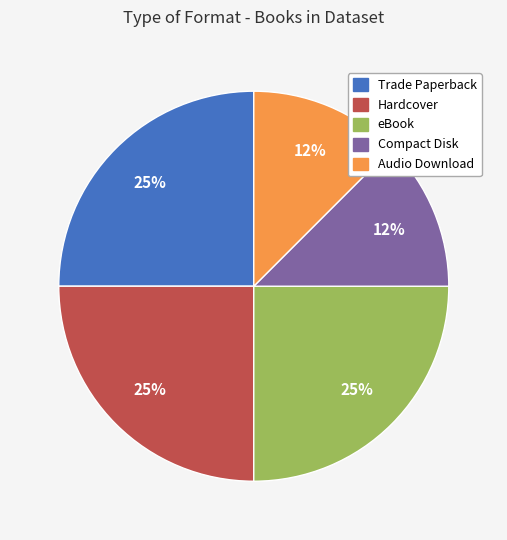

To the nearest percent, what portion does Trade Paperback represent?

25%